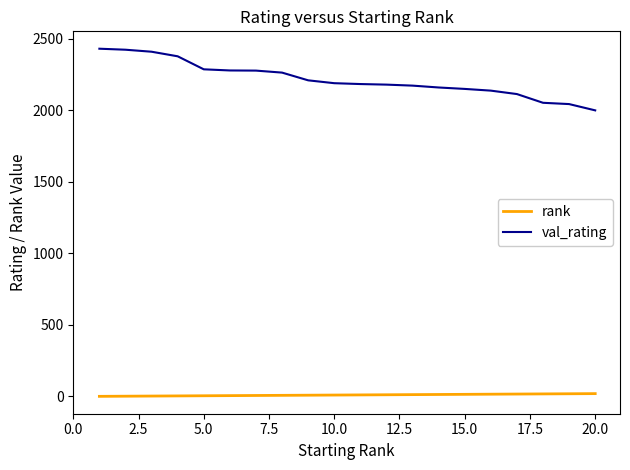

List the series in order of their peak value, highest first.

val_rating, rank